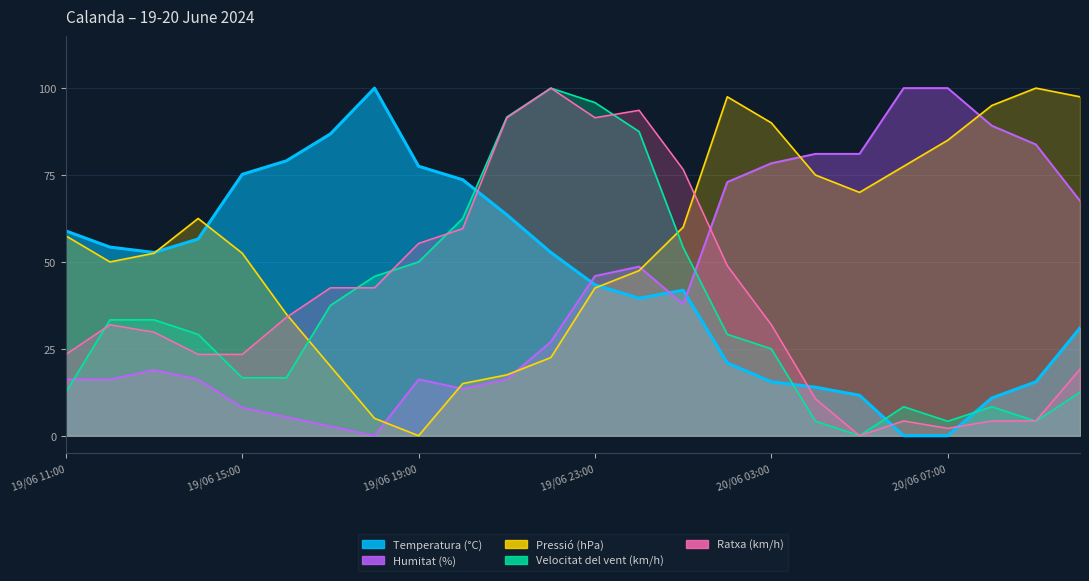

How many positive values does the Humitat (%) series have?

23